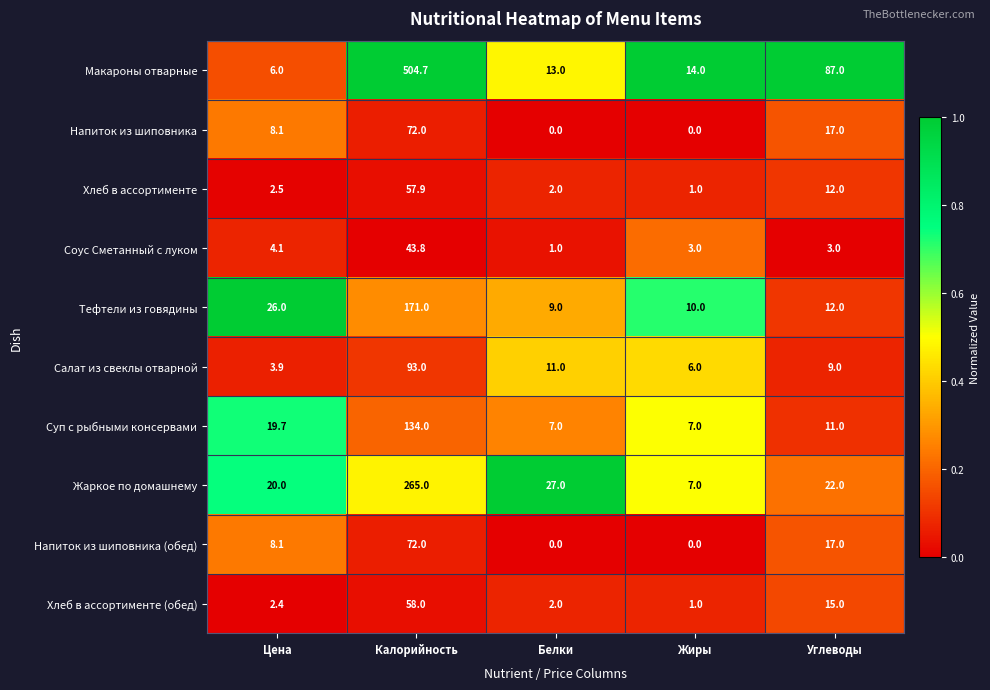

How many data points does each series have?

5